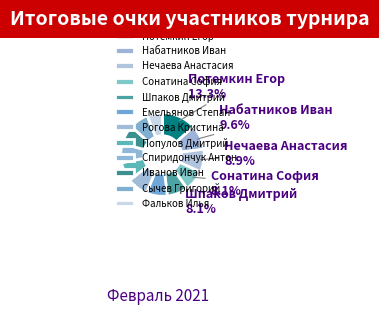

Is there a majority slice in this chart?

No